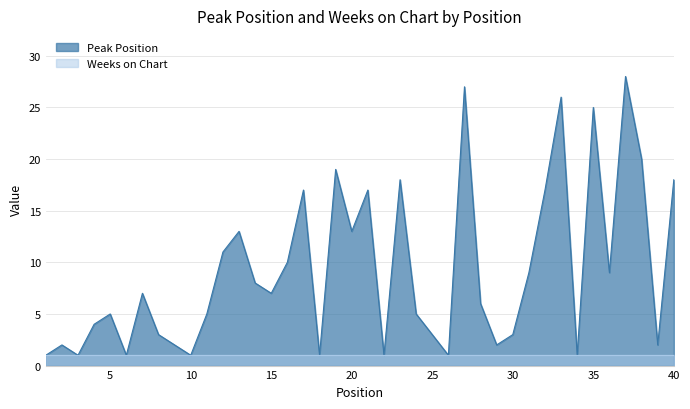

Does the chart display data point markers on the line(s)?

No